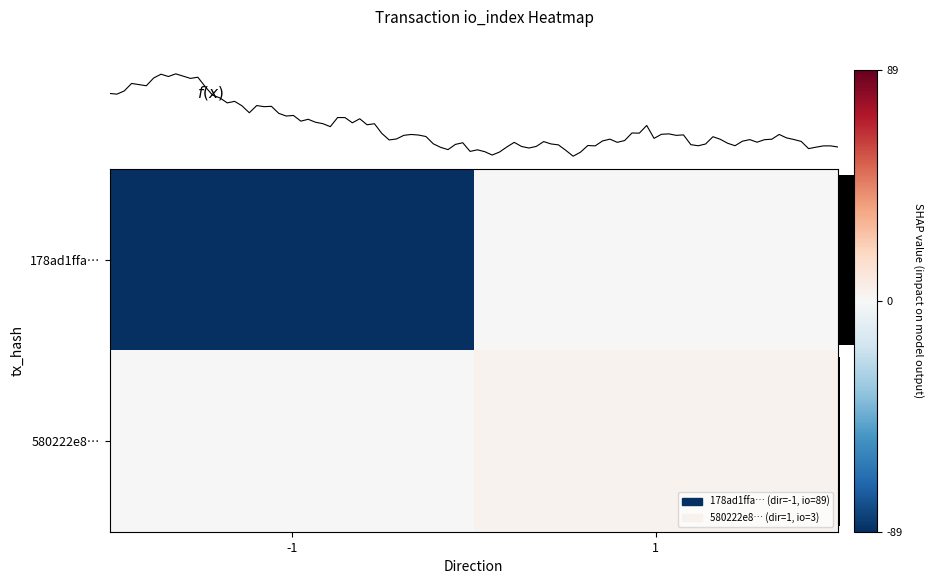

The 178ad1ffa… series shows -89 at -1. True or false?

True